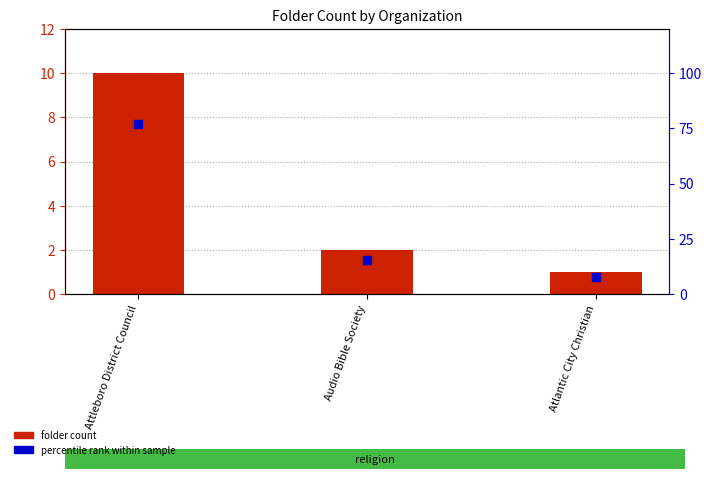

Is the value of folder count at Audio Bible Society greater than the value of percentile rank within sample at Attleboro District Council?

No